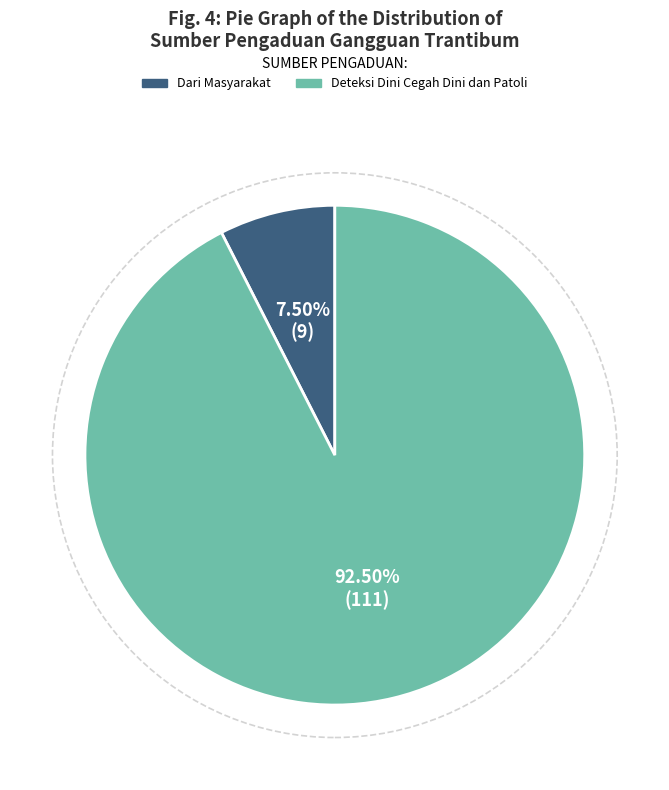

What is the majority slice?

Deteksi Dini Cegah Dini dan Patoli